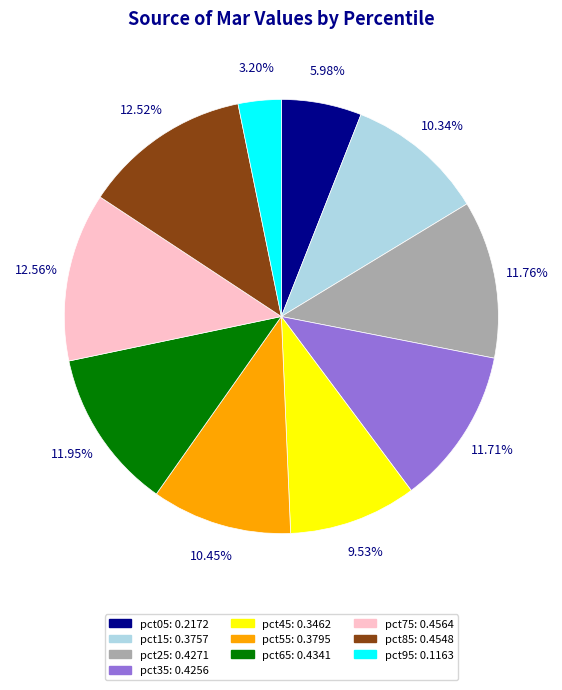

To the nearest percent, what percentage of the pie is pct15?

10%